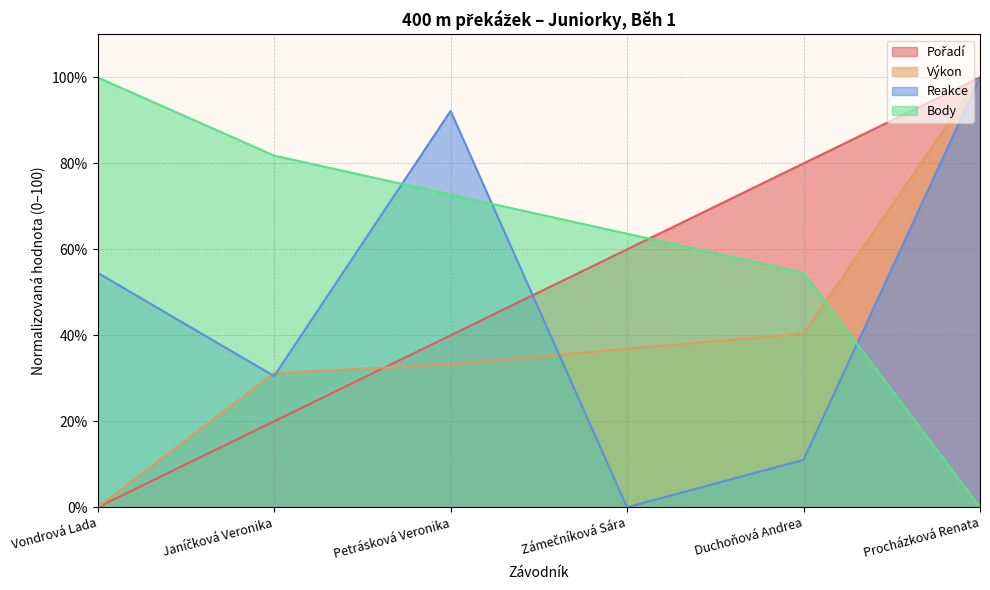

Is it true that Výkon equals 0.0 at Vondrová Lada?

True